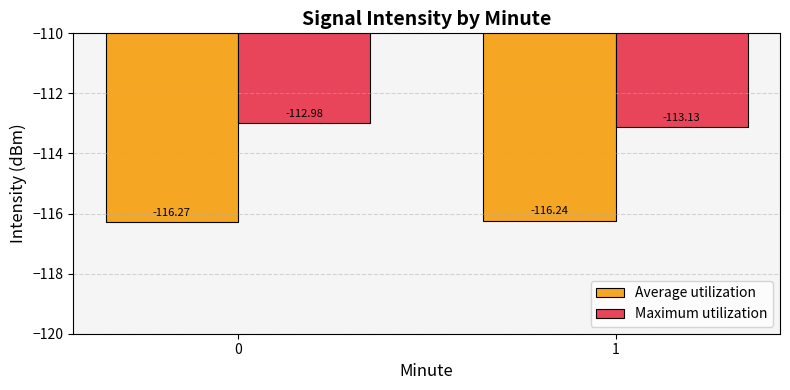

True or false: Average utilization has a value of -116.3 at 0.

True